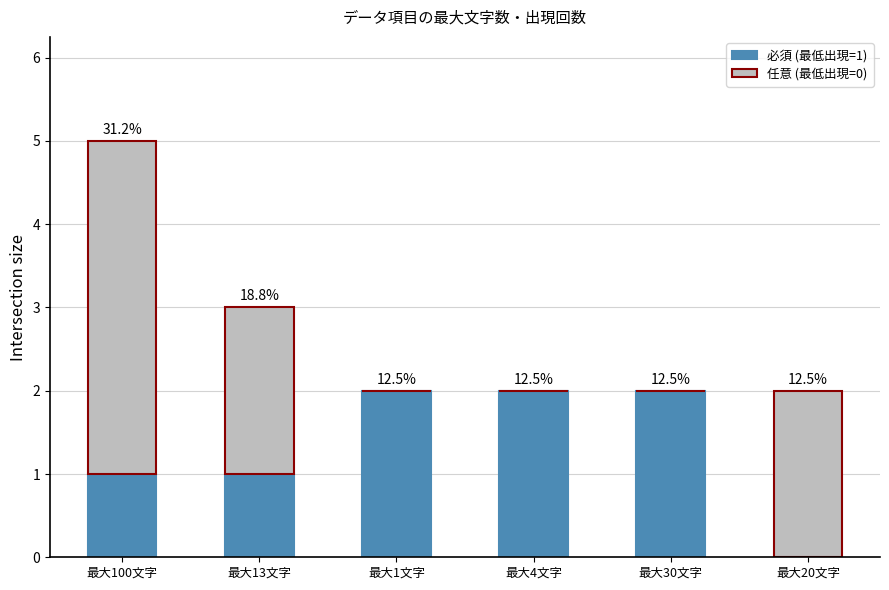

Does the chart contain stacked bars?

Yes